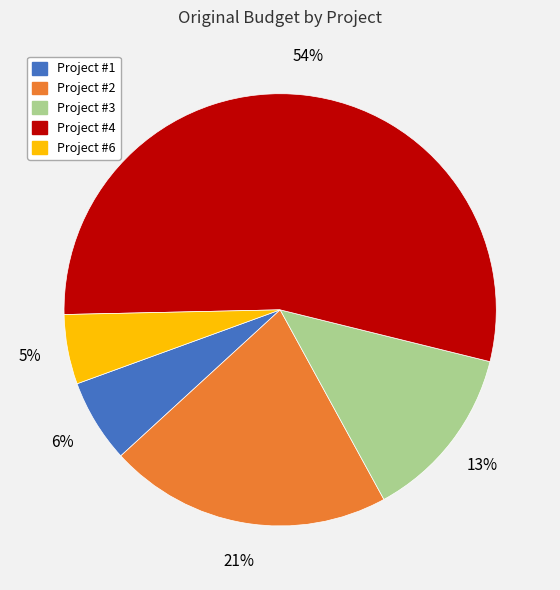

Combined, do Project #4 and Project #2 account for over 50%?

Yes